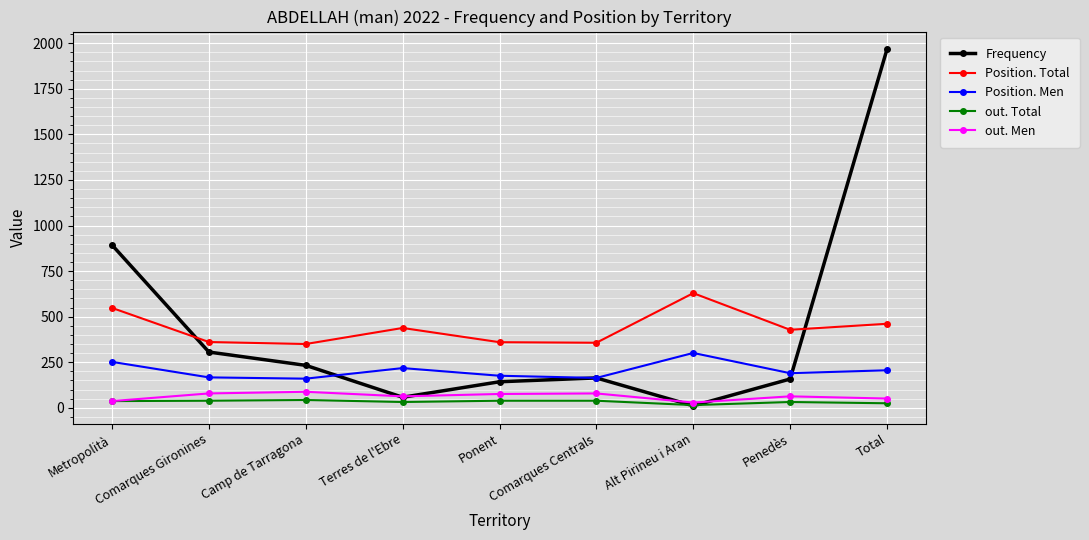

What is the value of the out. Total point at the 1st from the left?

37